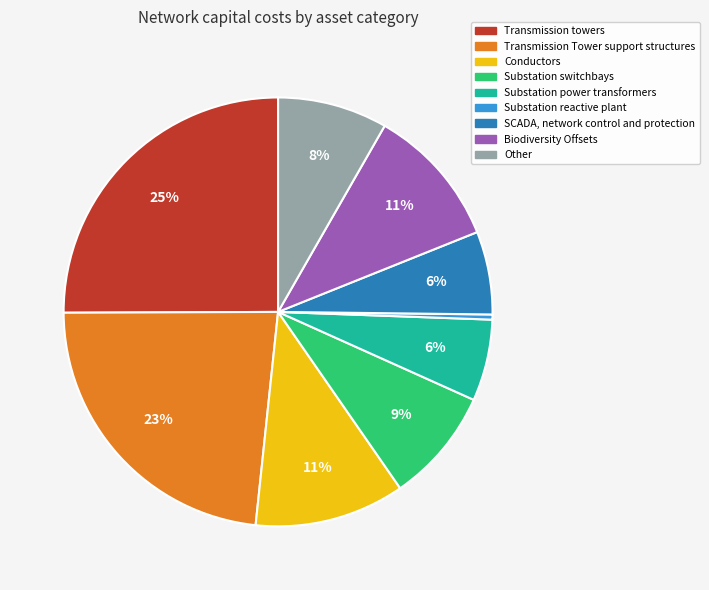

To the nearest percent, what is the difference between the Substation power transformers and Conductors slice percentages?

5%